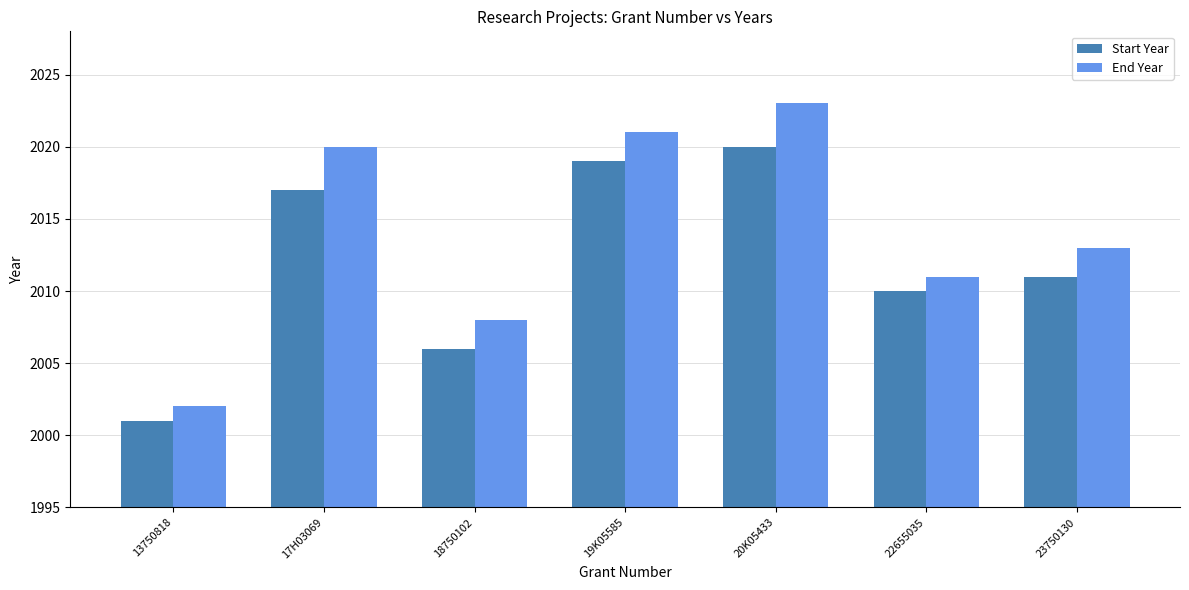

Is the value of Start Year at 13750818 greater than the value of End Year at 22655035?

No